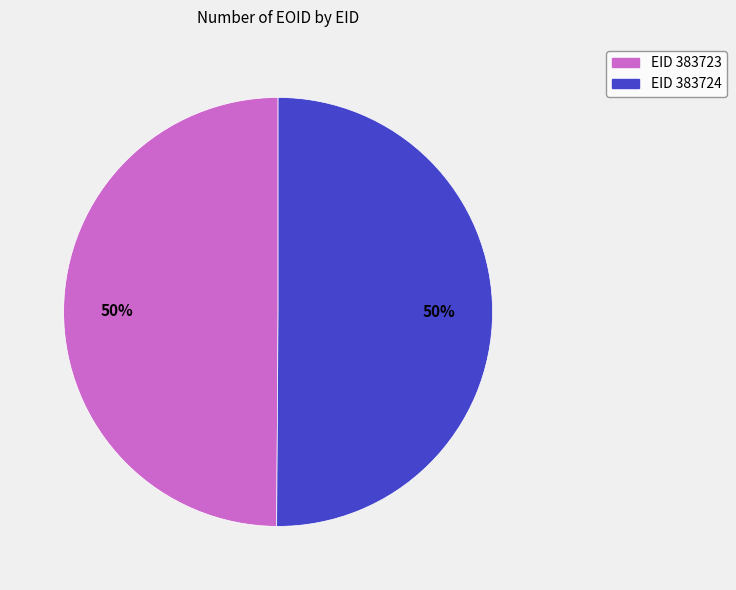

To the nearest percent, what is the average slice percentage?

50%